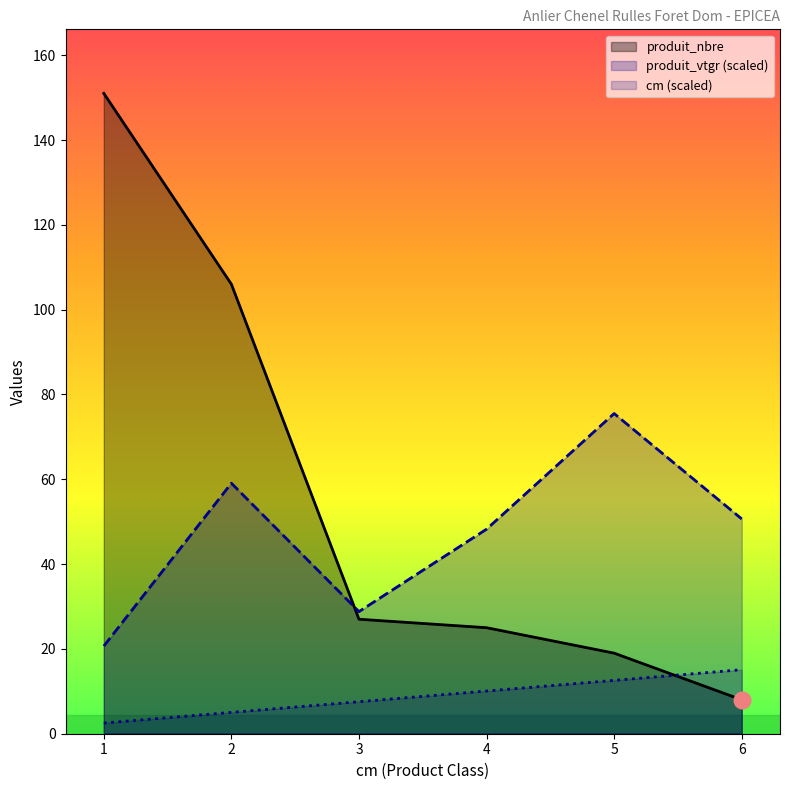

Which series has the largest total across all categories?

produit_nbre